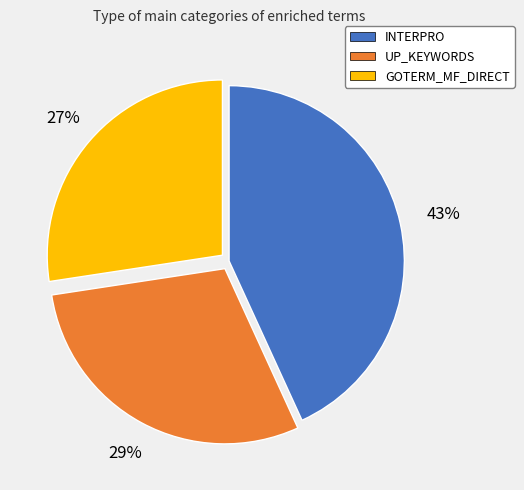

Between UP_KEYWORDS and GOTERM_MF_DIRECT, which is larger?

UP_KEYWORDS